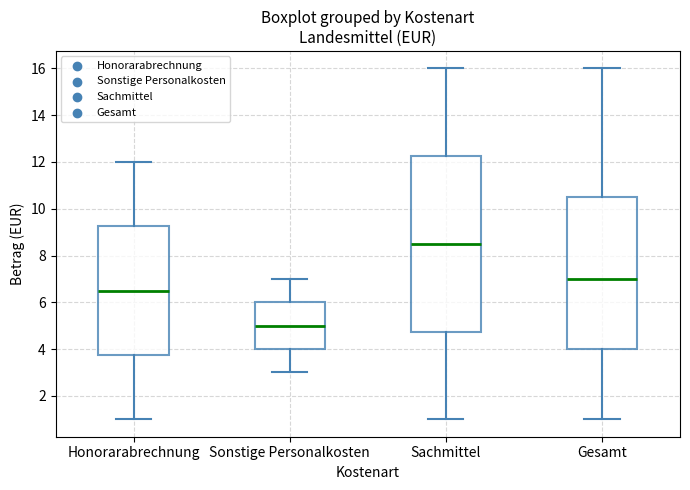

Which box is the tallest, from its lower edge to its upper edge?

Sachmittel